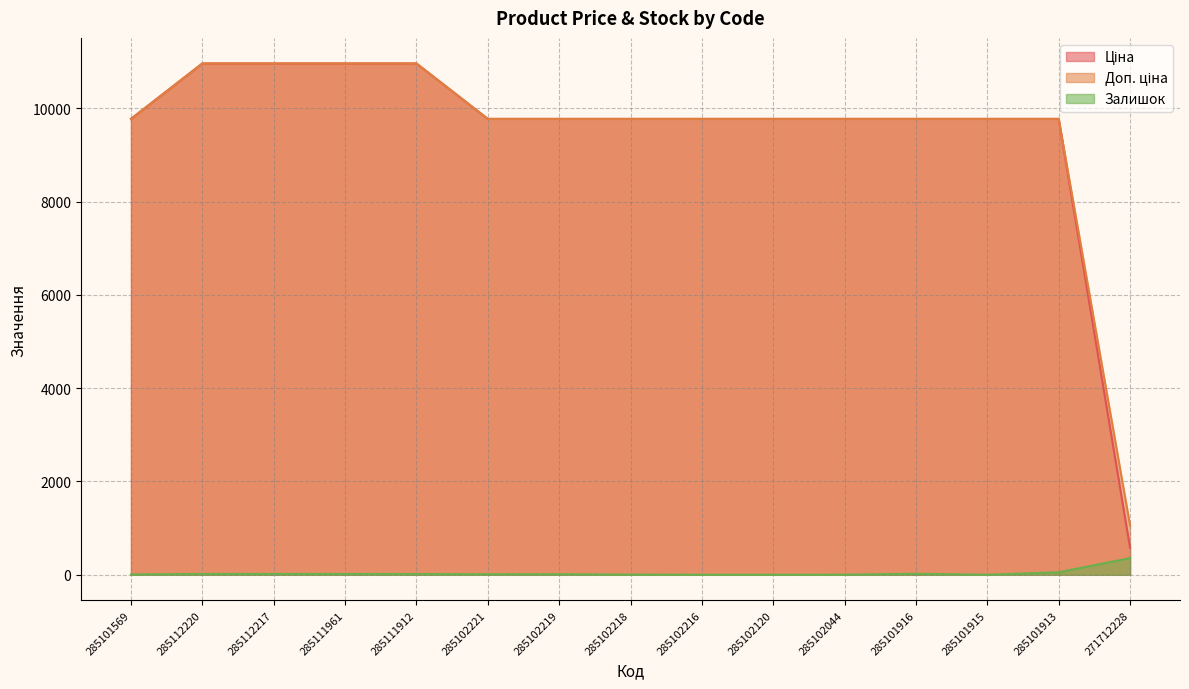

Rank the categories by Ціна value from lowest to highest.

271712228, 285101569, 285102221, 285102219, 285102218, 285102216, 285102120, 285102044, 285101916, 285101915, 285101913, 285112220, 285112217, 285111961, 285111912